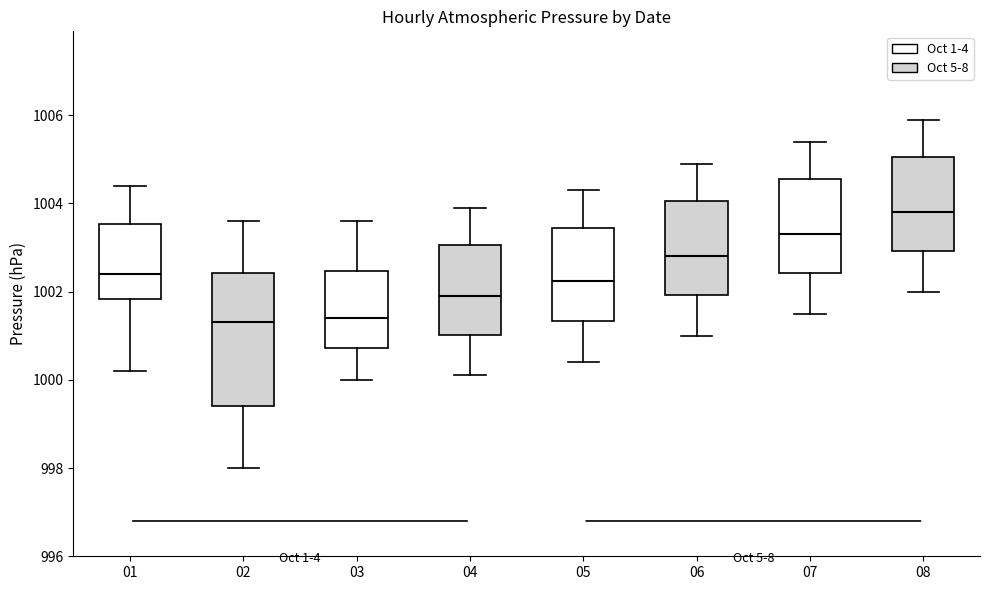

Which box has the highest median line?

08